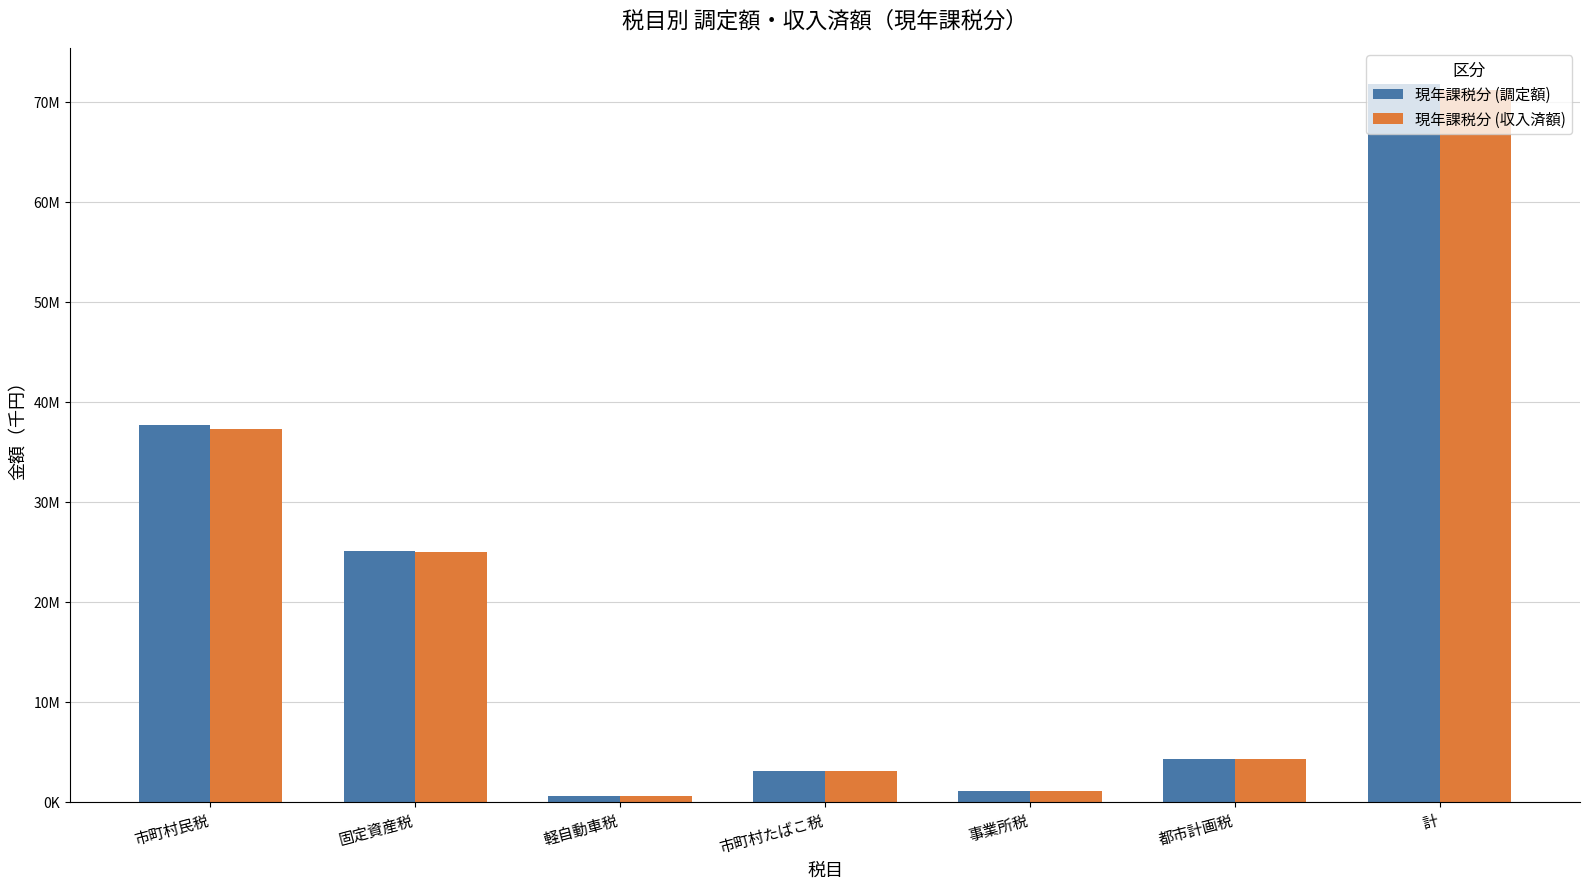

What is the approximate value of 現年課税分 (収入済額) at 事業所税, to the nearest 10?

1045790